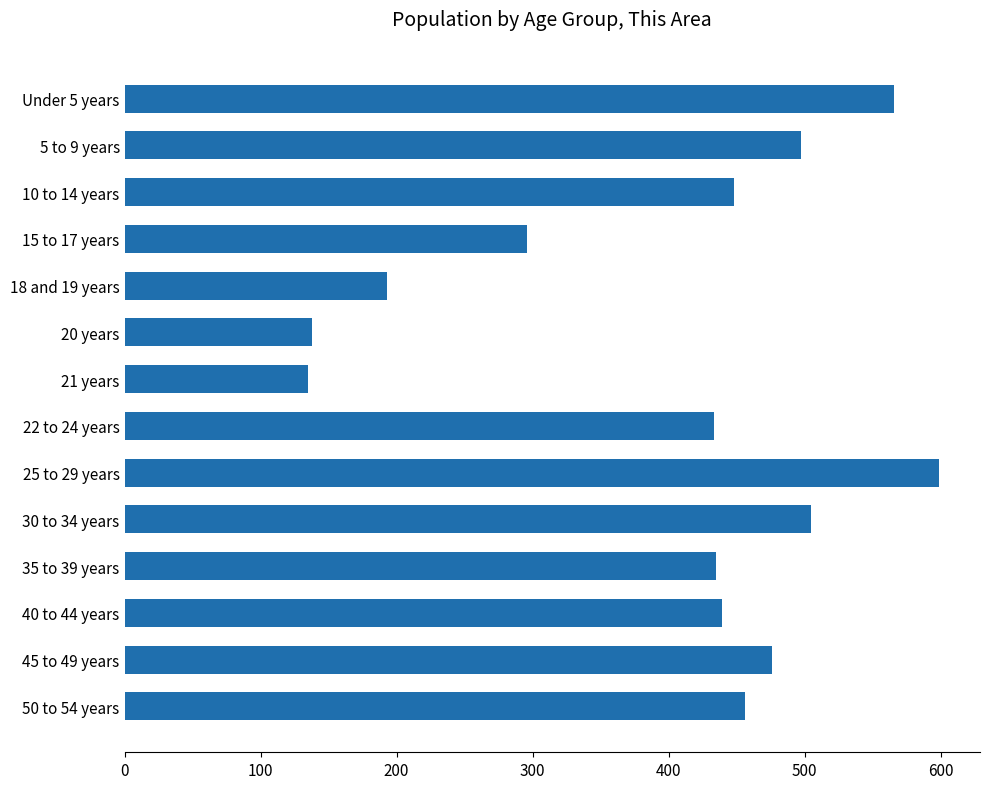

What is the change in value from 15 to 17 years to 22 to 24 years?

+137